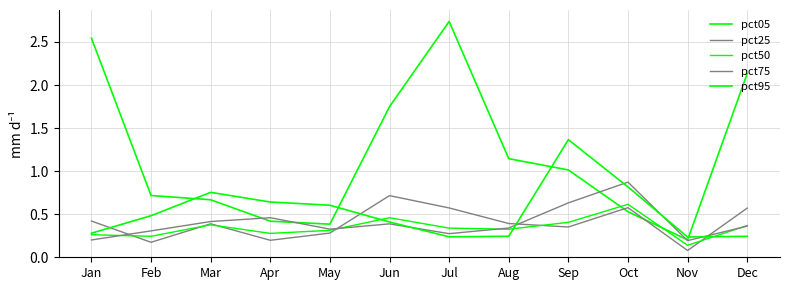

Read the pct05 value at Jun.

1.7